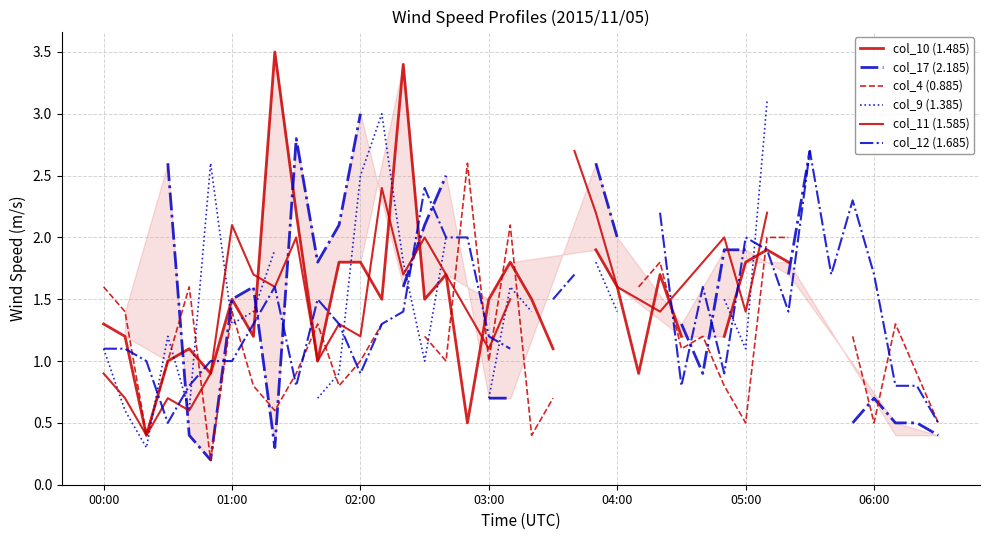

What position from the left is 21?

22